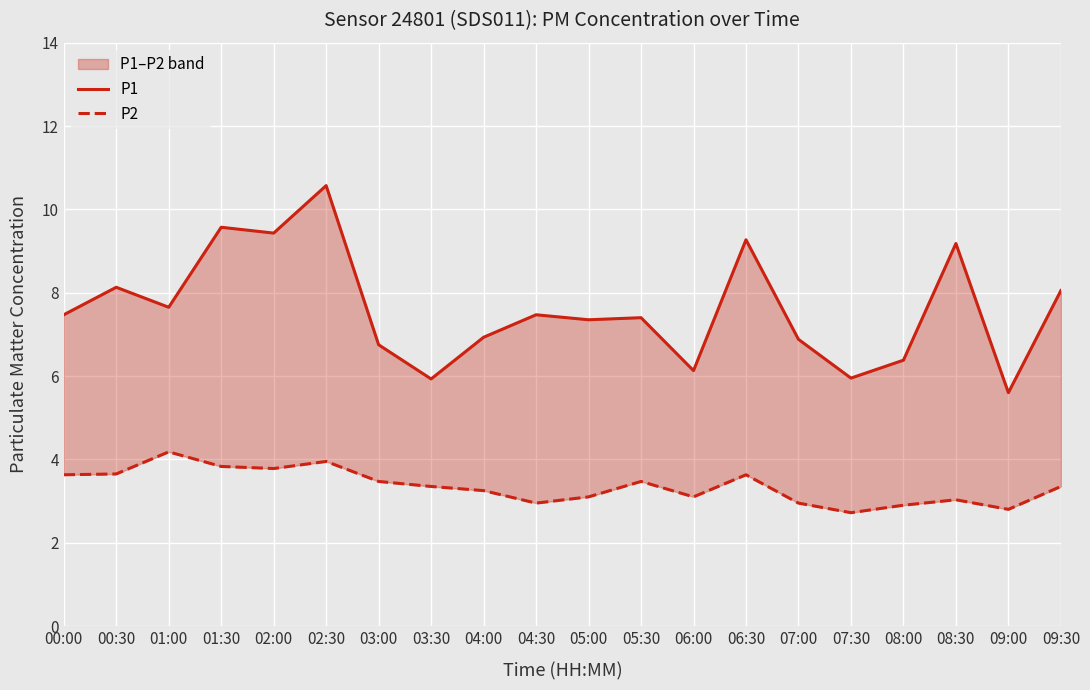

At which category is the sum across all series the highest?

02:30